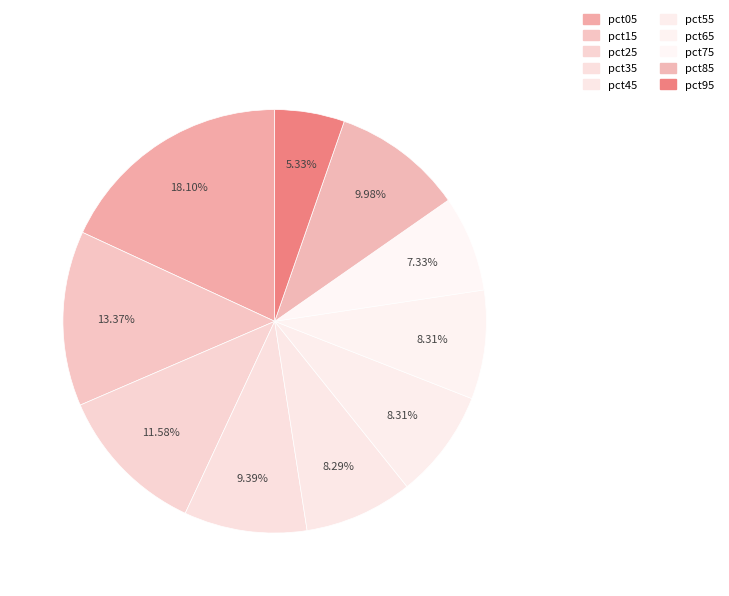

What is the largest slice in the pie chart?

pct05